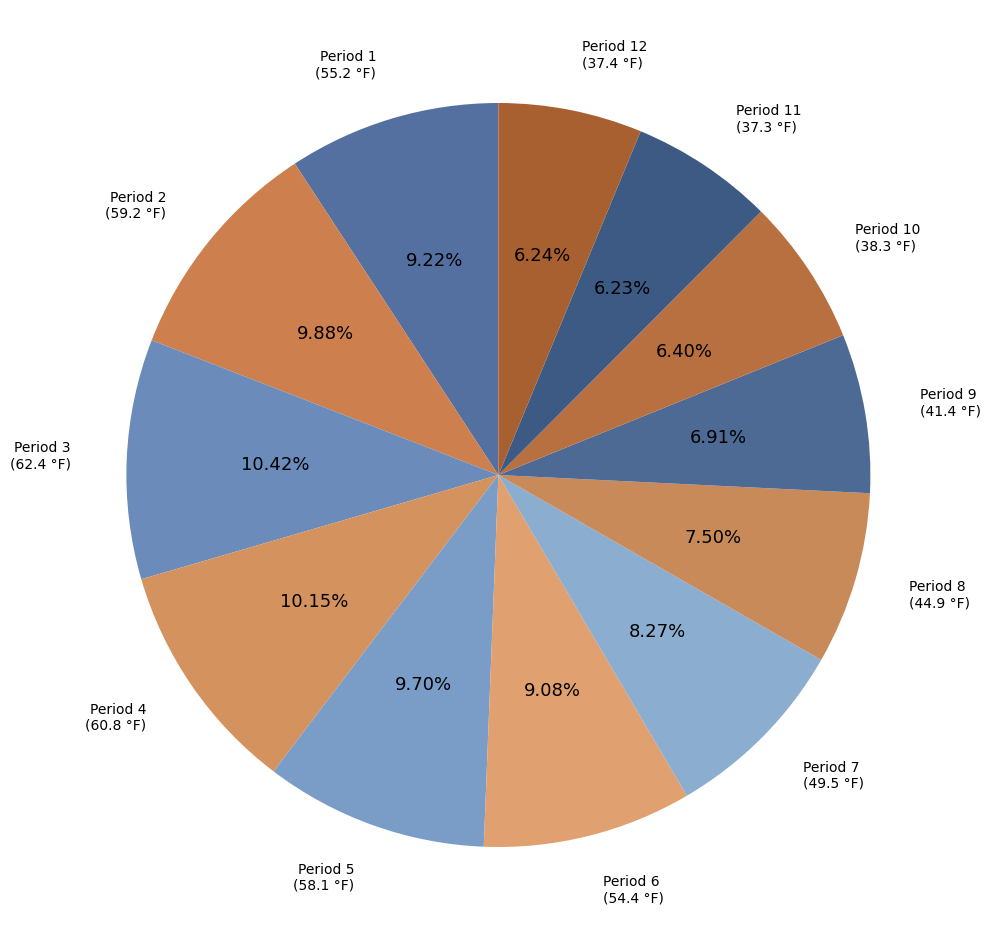

To the nearest percent, what is the difference between the largest and smallest slice percentages?

4%